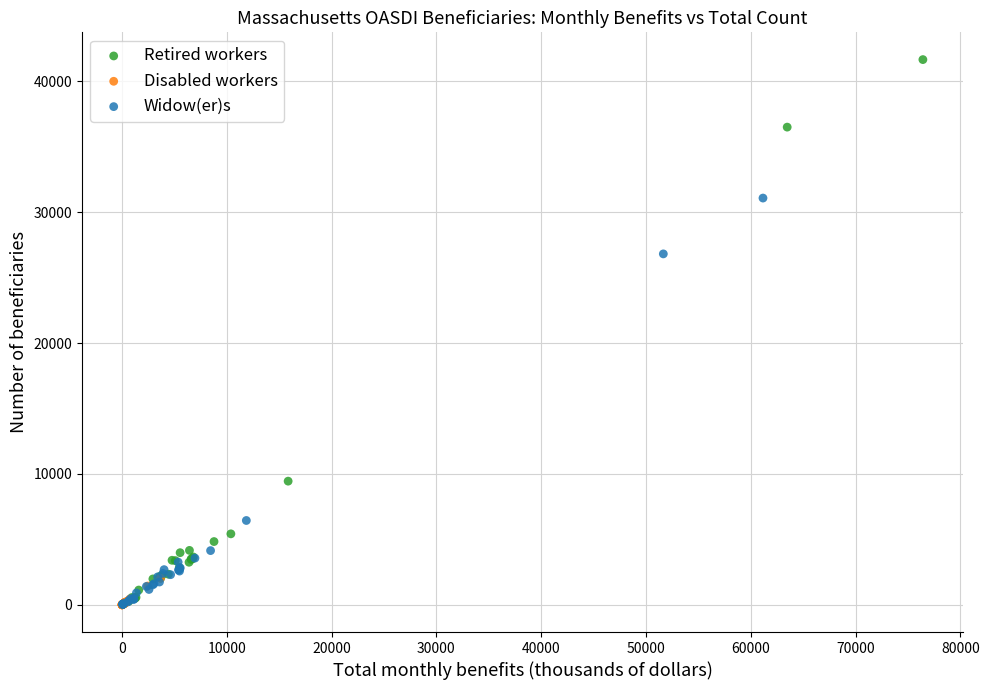

Which series reaches the maximum Y coordinate?

Retired workers